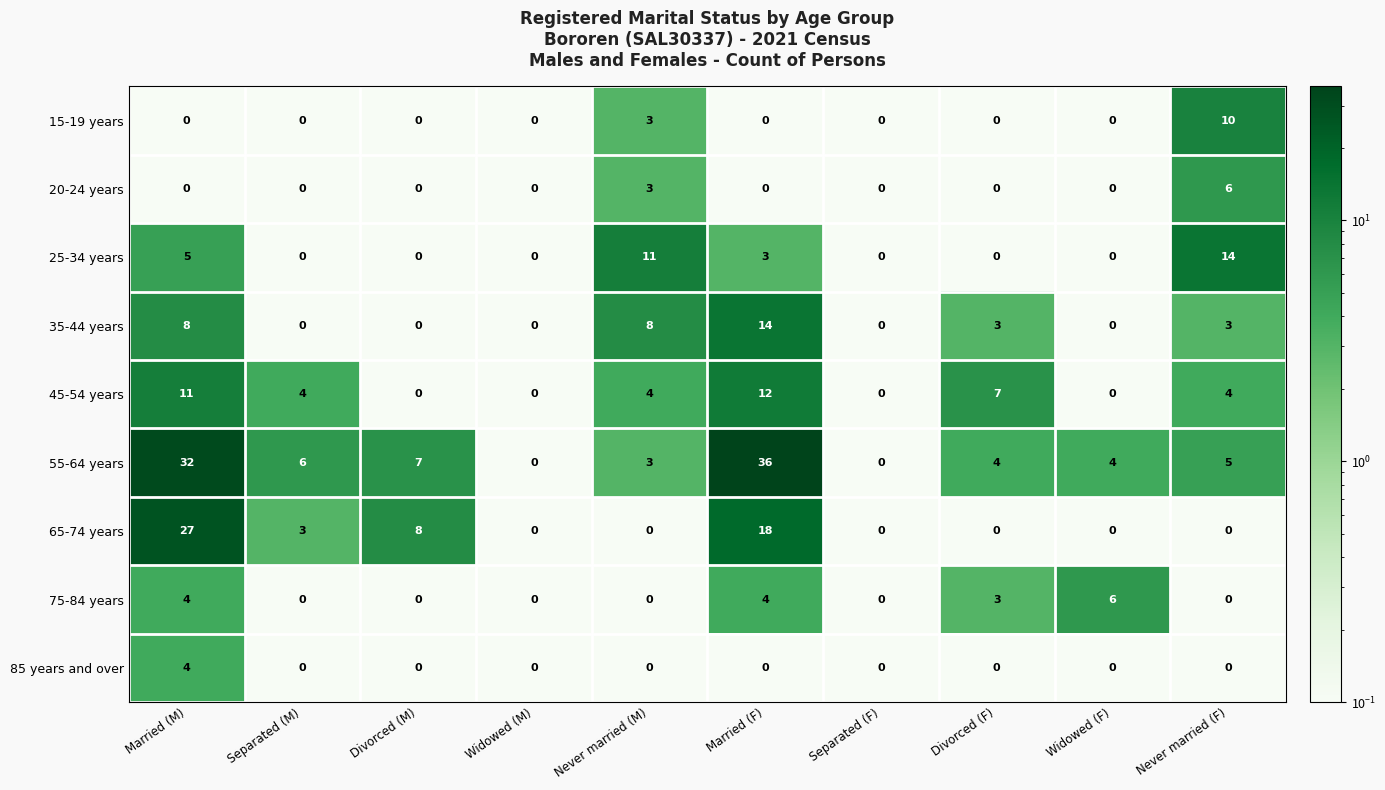

How many series are shown in this chart?

9